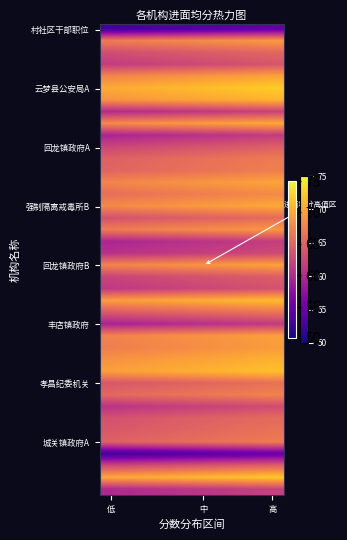

At how many categories does at least one series exceed 57?

8